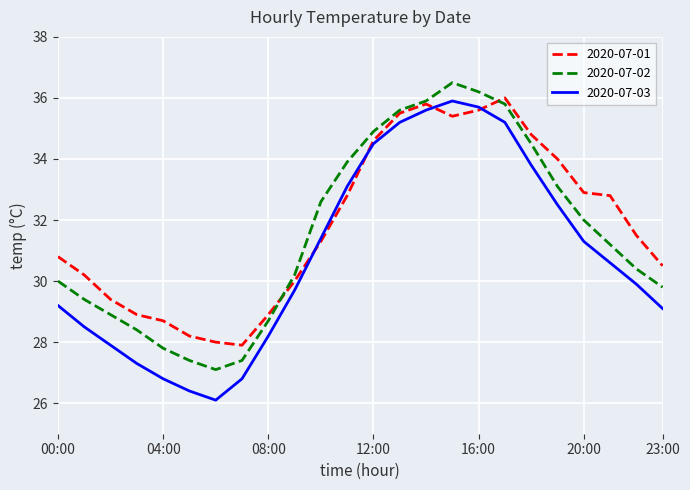

True or false: 2020-07-03 and 2020-07-02 cross at least once.

False